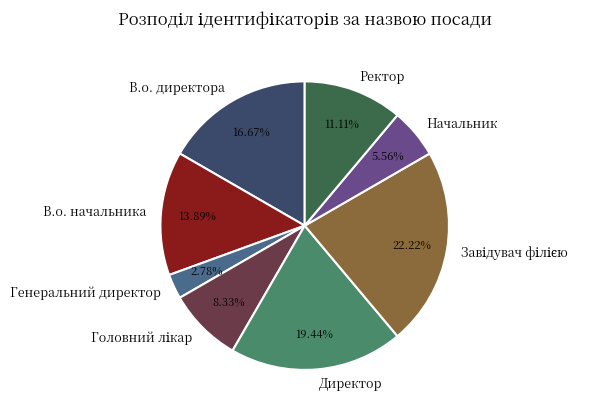

Which category has the smallest portion of the pie?

Генеральний директор